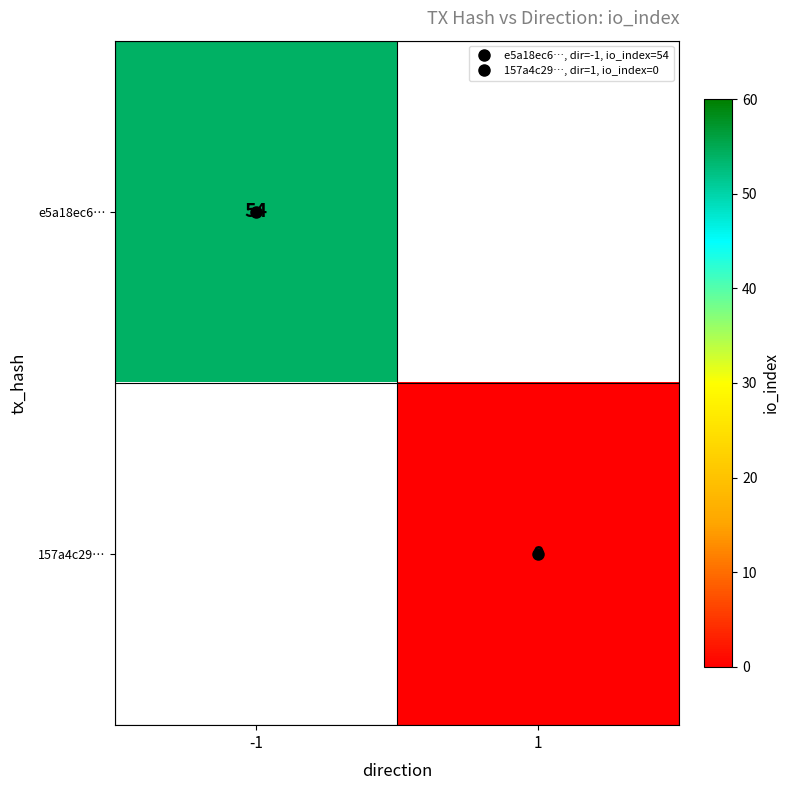

Which category has the highest value across all series?

-1